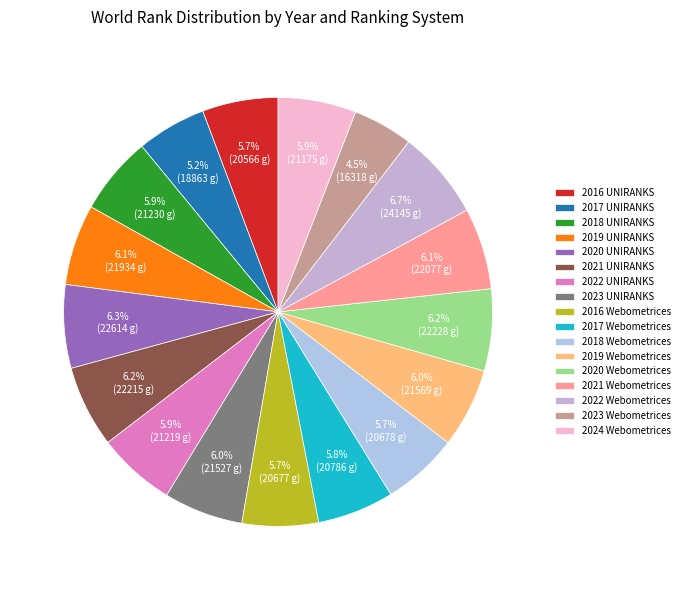

Is there a majority slice in this chart?

No